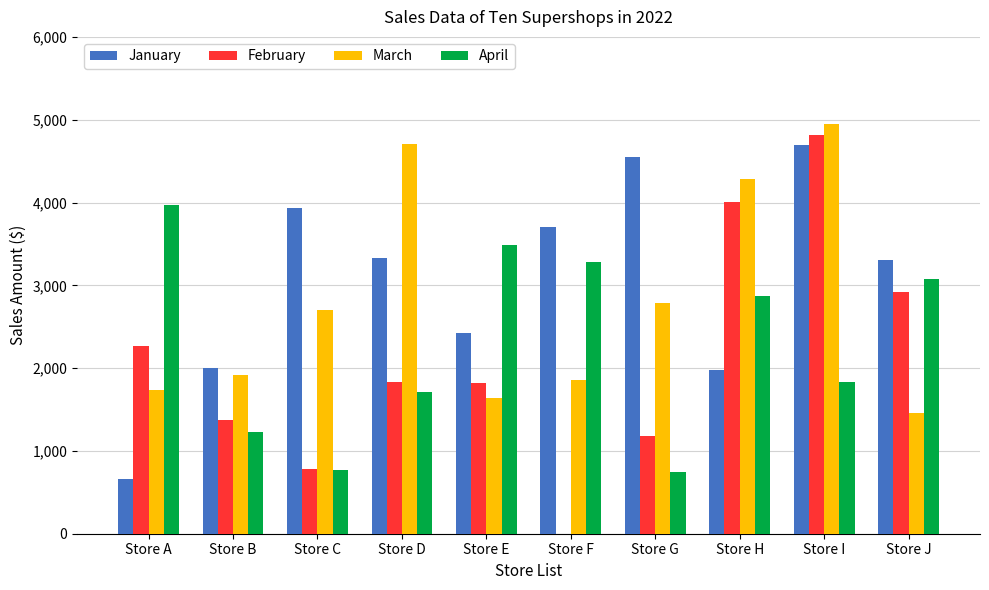

What is the sum of the March values at Store G and Store D?

7492